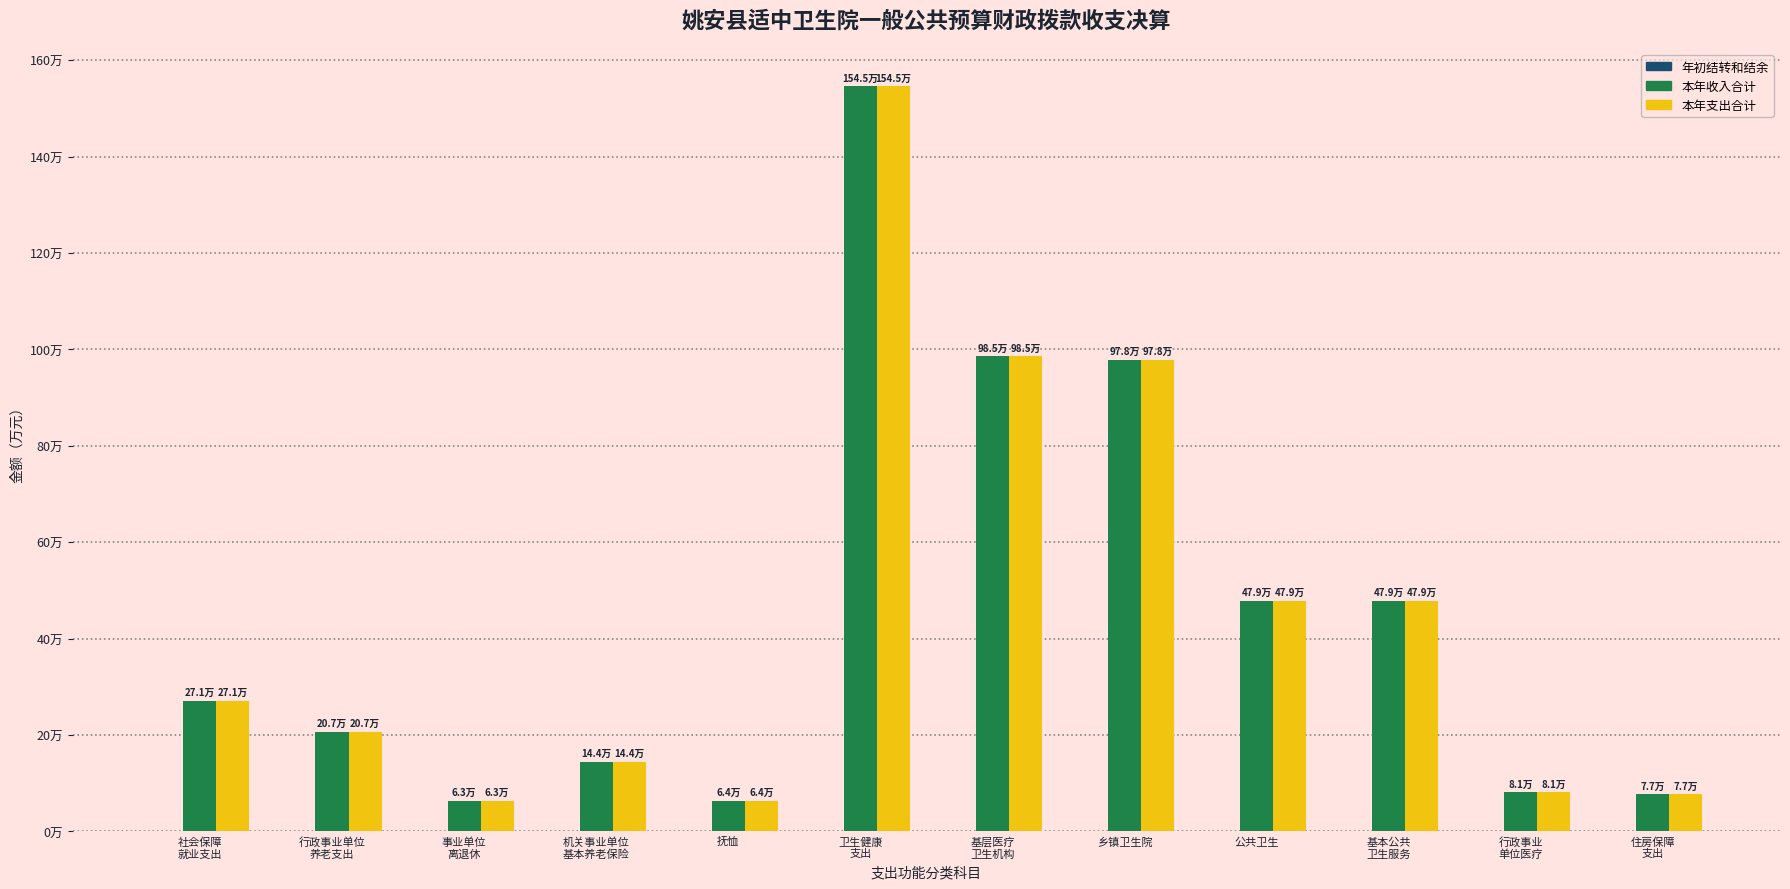

At 社会保障
就业支出, list the series in order from largest to smallest.

本年收入合计, 本年支出合计, 年初结转和结余